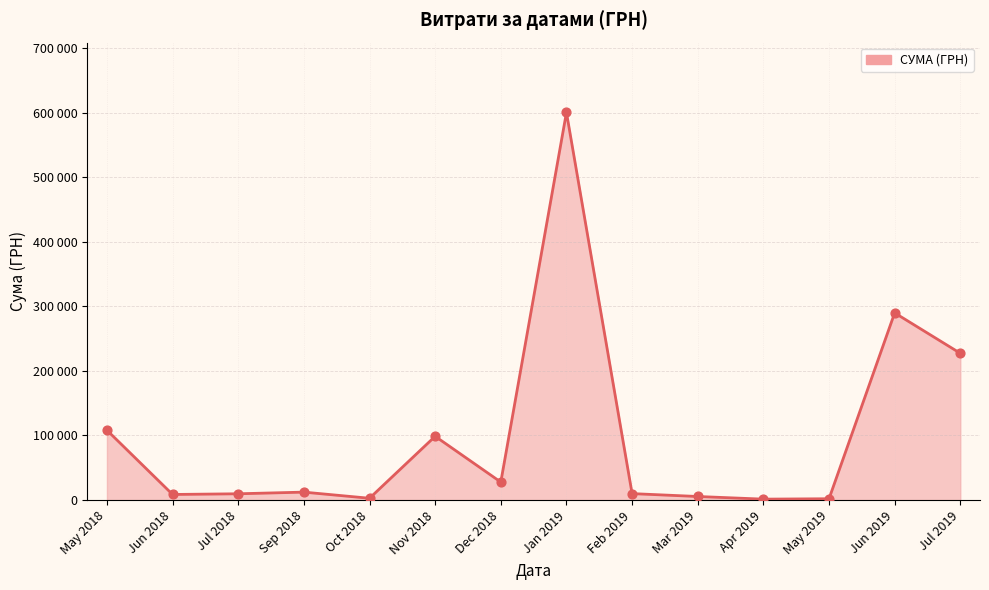

Between Jul 2019 and May 2019, which is larger?

Jul 2019